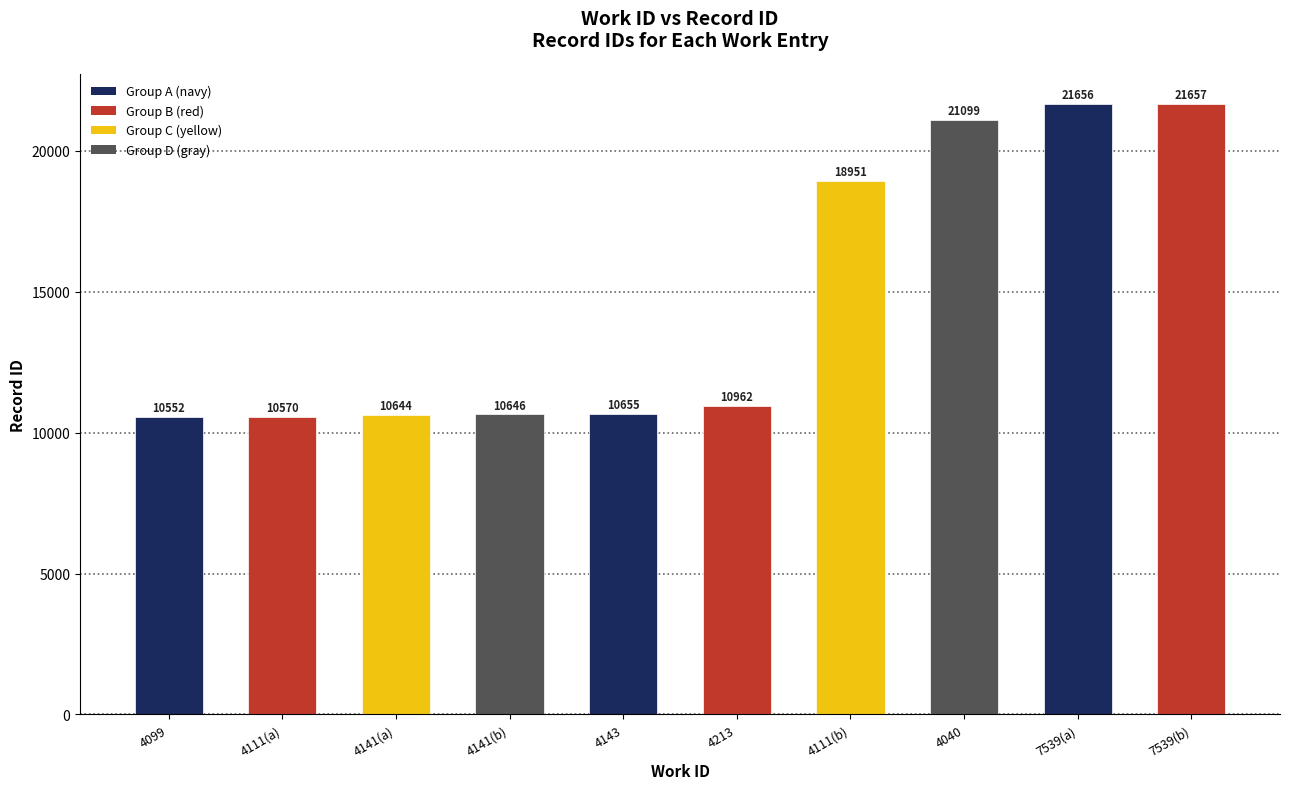

Reading right to left, extract all data points from this chart.

21657	21656	21099	18951	10962	10655	10646	10644	10570	10552